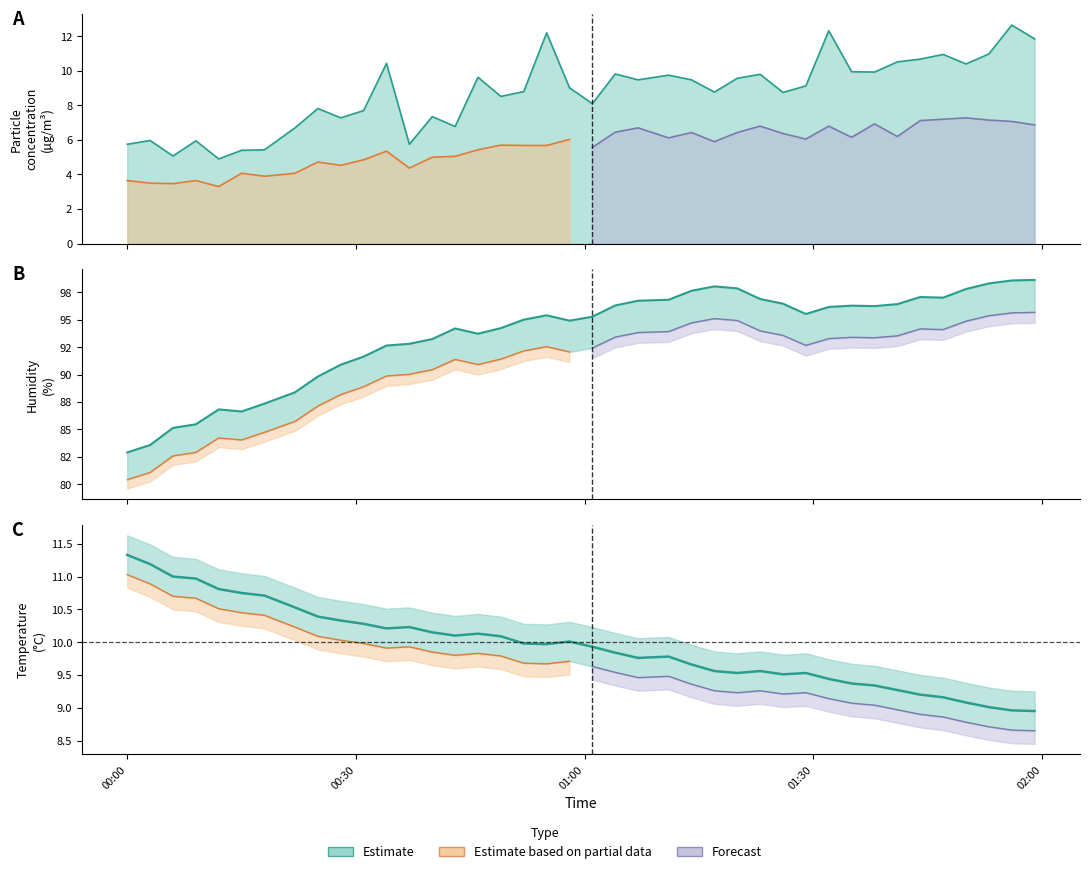

What is the smallest value displayed?

4.9